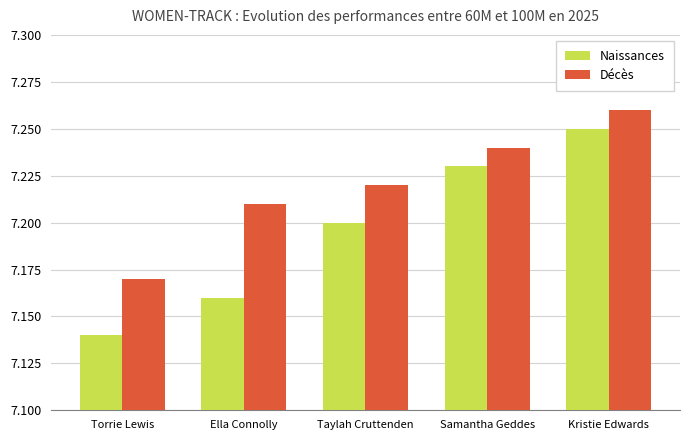

What position from the right is Kristie Edwards?

1